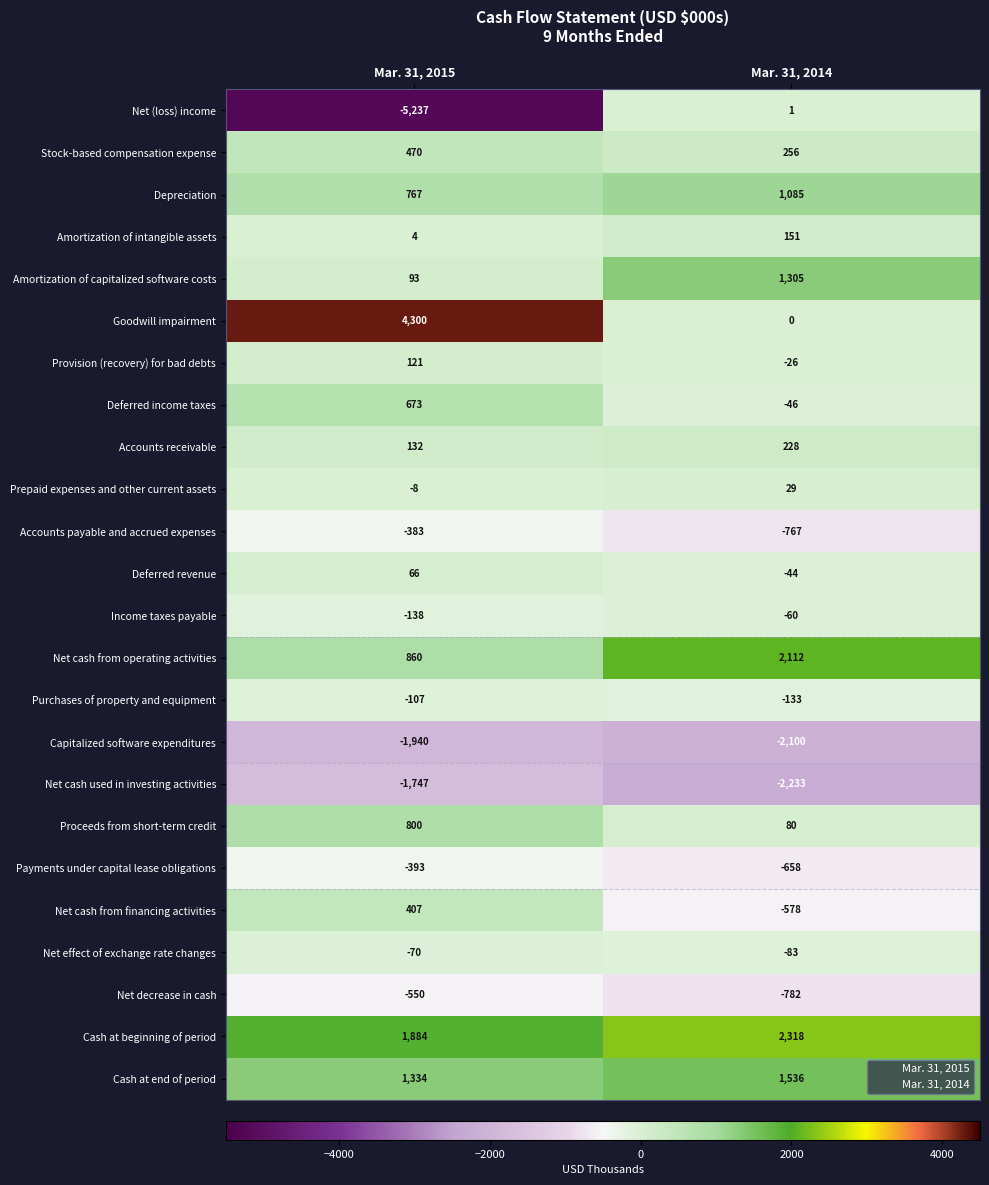

What is the greatest value displayed?

4300